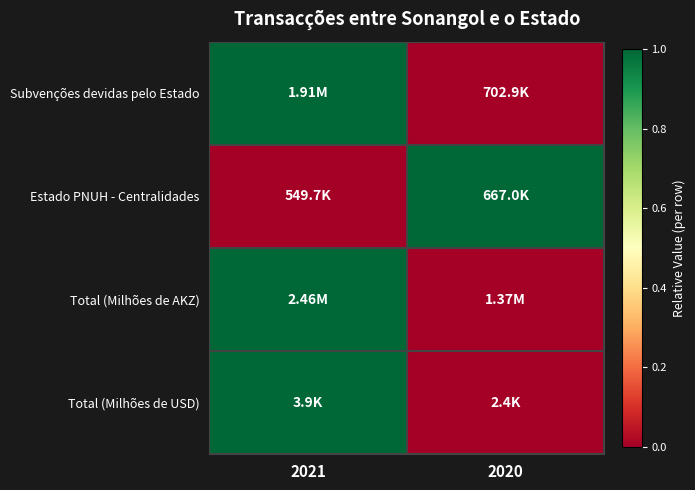

Reading left to right, what are all the values shown in this chart?

Subvenções devidas pelo Estado: 2021=1	2020=0
Estado PNUH - Centralidades: 2021=0	2020=1
Total (Milhões de AKZ): 2021=1	2020=0
Total (Milhões de USD): 2021=1	2020=0